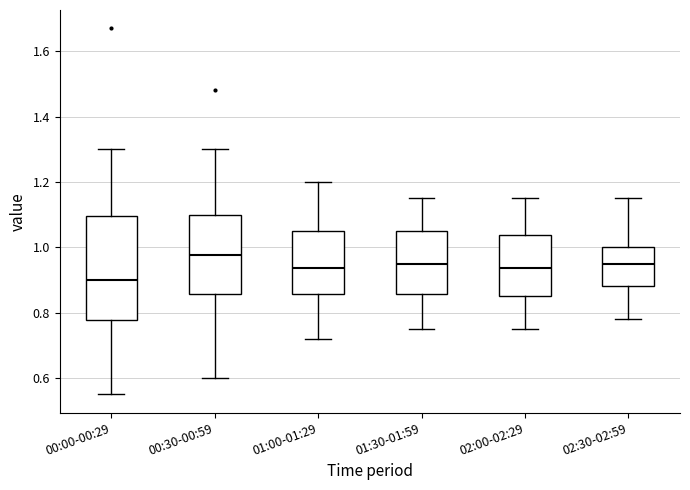

Where is the upper edge of the box for 00:30-00:59 on the y-axis? The values are not printed on the chart, so give them approximately, as read against the axis.

1.10